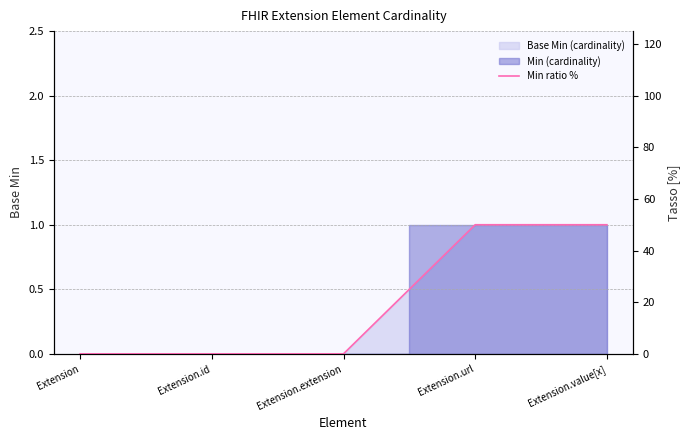

True or false: there are more than 0 points higher than both neighbors.

False